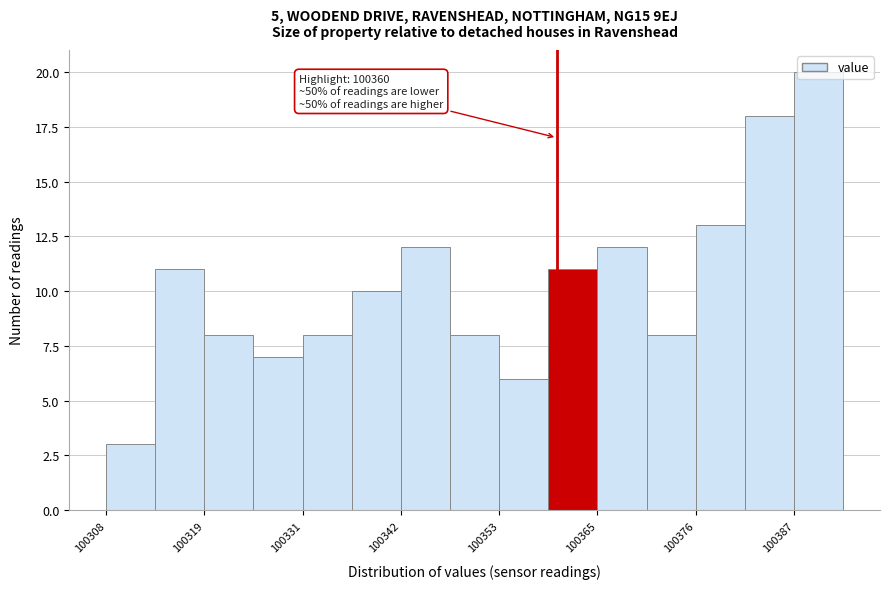

Around what value on the x-axis is the tallest bar? Give the approximate position of its centre, as read against the axis.

100390